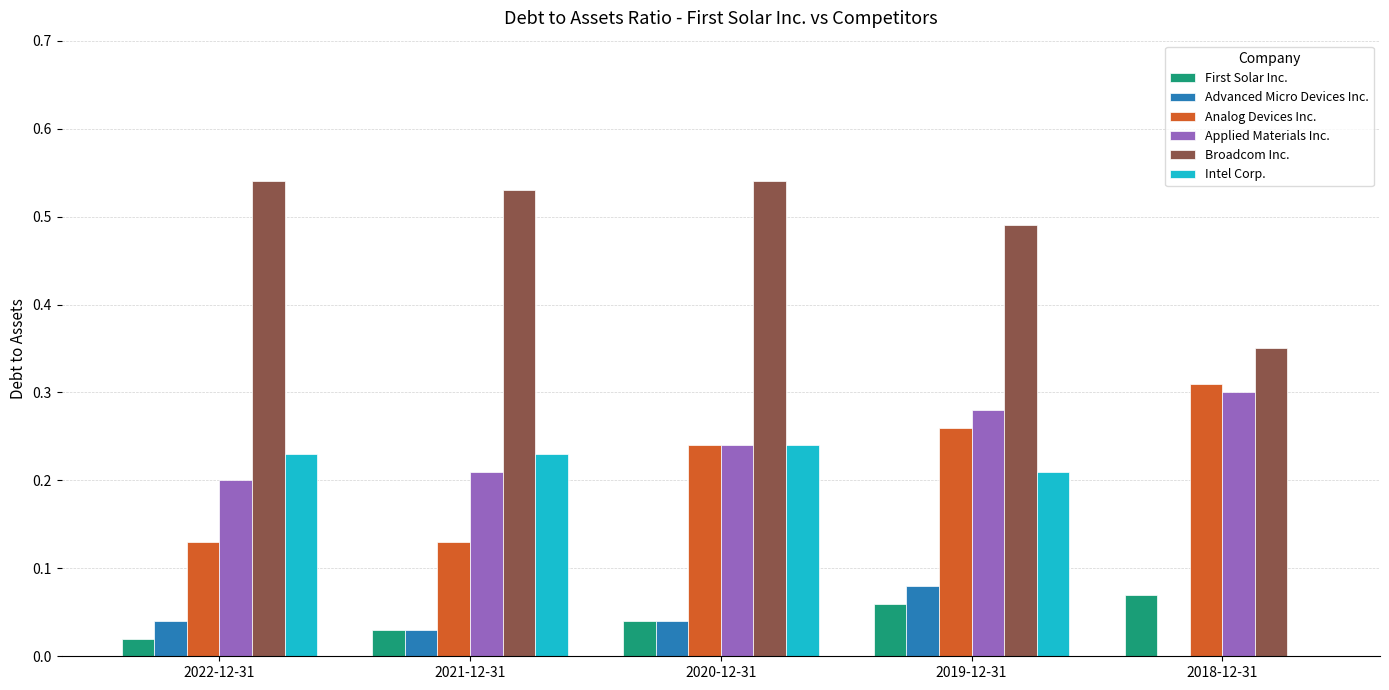

At which label is Intel Corp. closest to 0?

2018-12-31